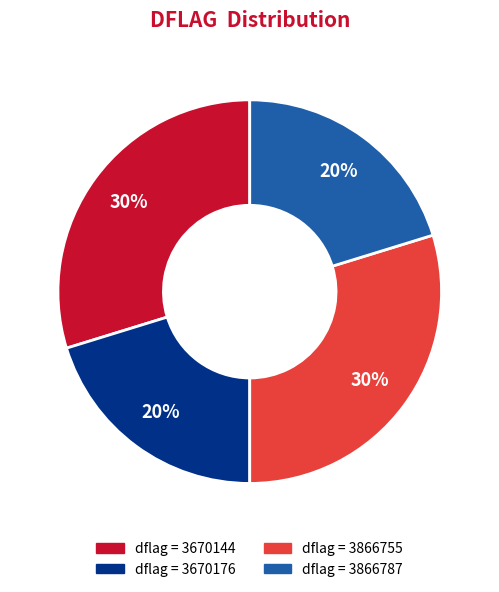

Does any single category account for the majority?

No